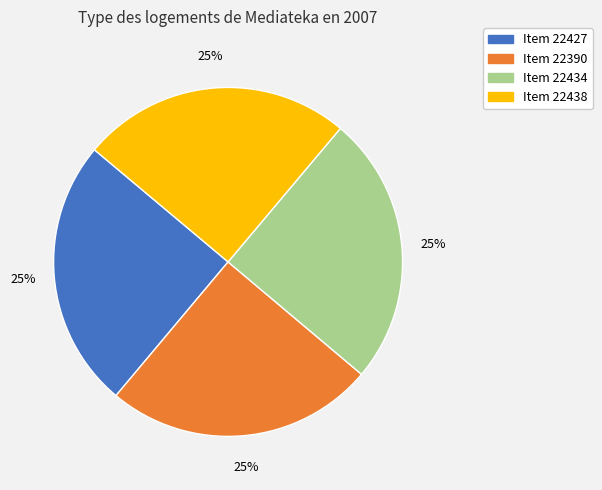

How many segments does this pie chart have?

4